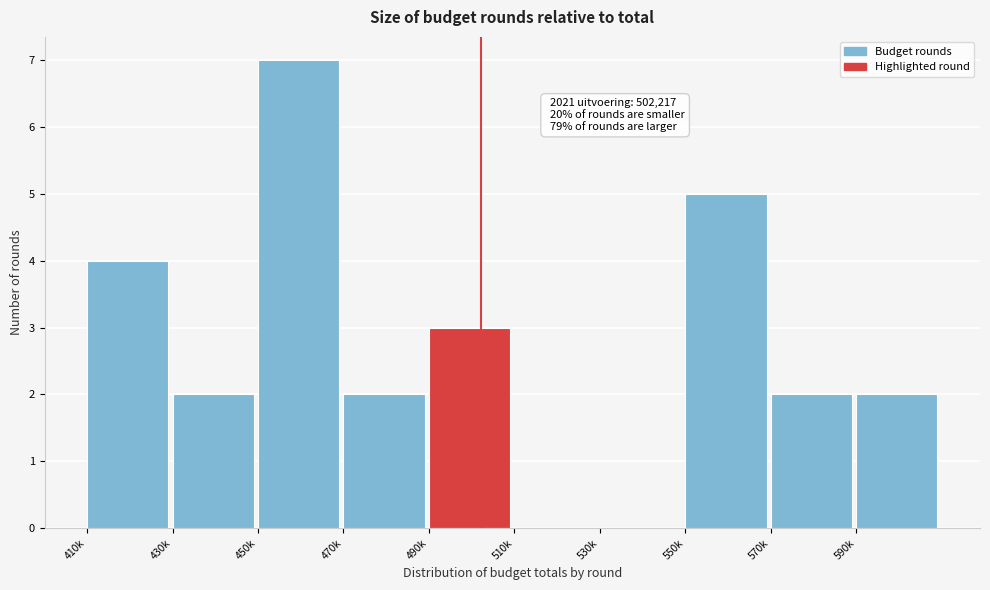

Reading right to left, transcribe all the data shown in this chart.

590k=2	570k=2	550k=5	530k=0	510k=0	490k=3	470k=2	450k=7	430k=2	410k=4